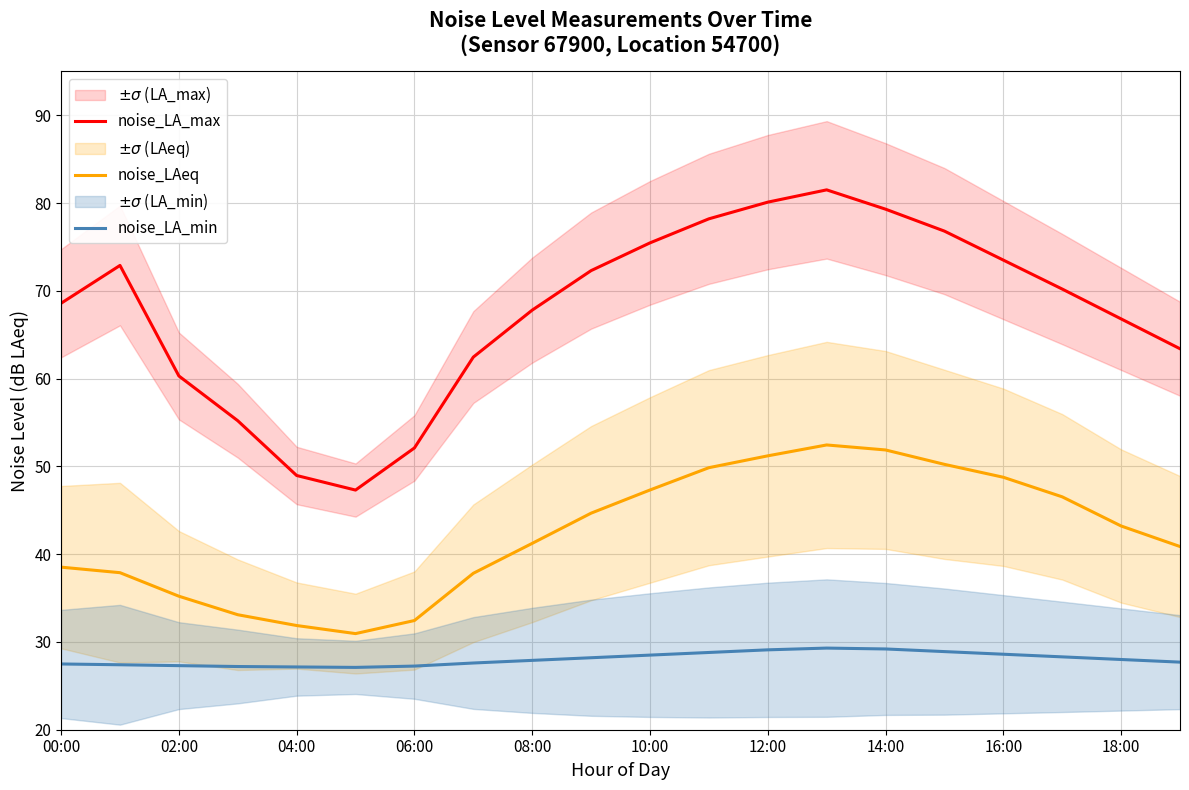

True or false: noise_LA_max and noise_LA_min cross at least once.

False